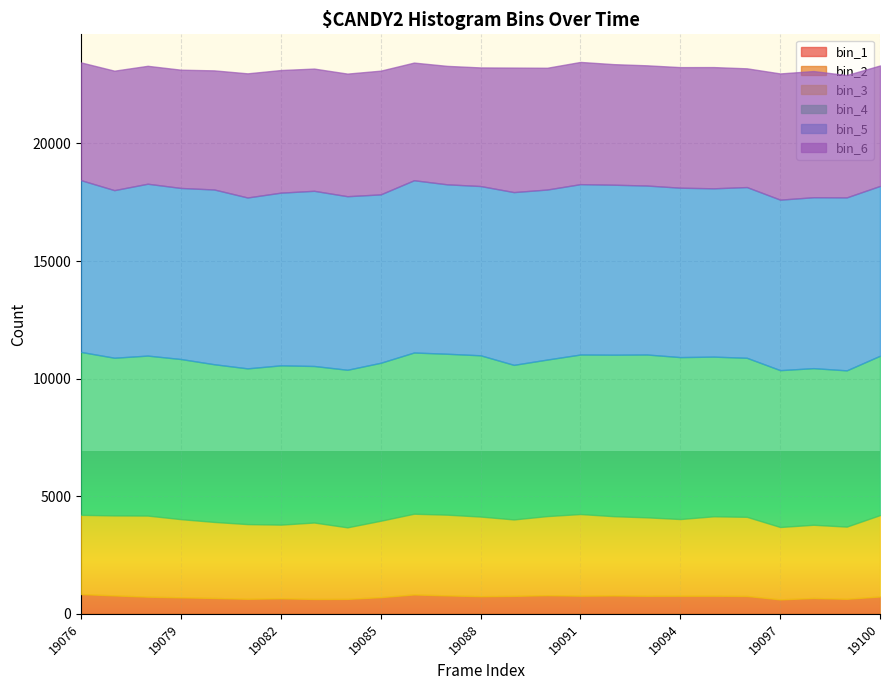

Count the bin_1 values in the range 3 to 5.

17